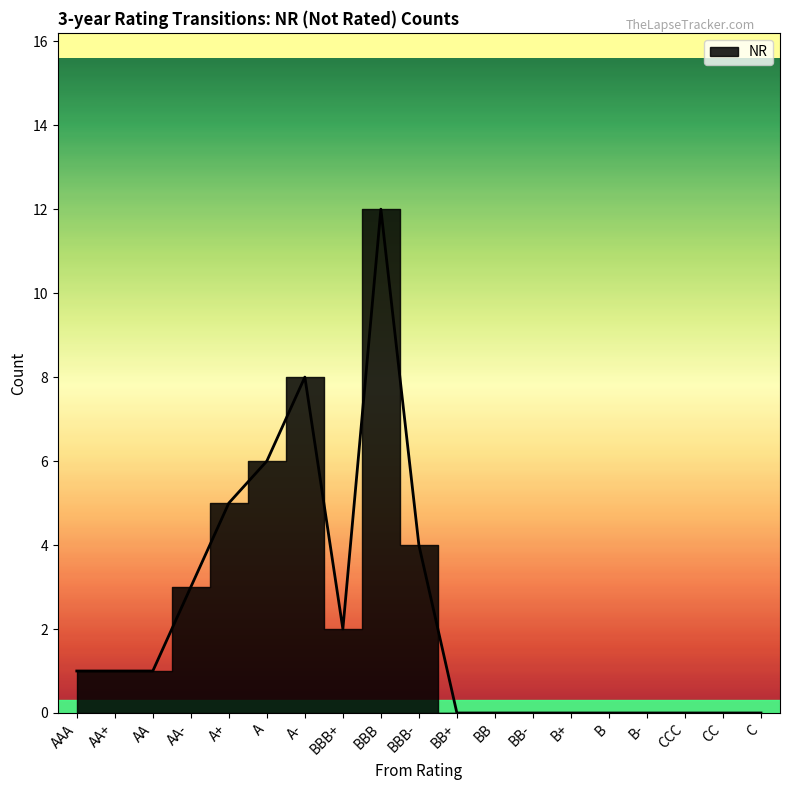

Reading right to left, what are all the values shown in this chart?

0	0	0	0	0	0	0	0	0	4	12	2	8	6	5	3	1	1	1